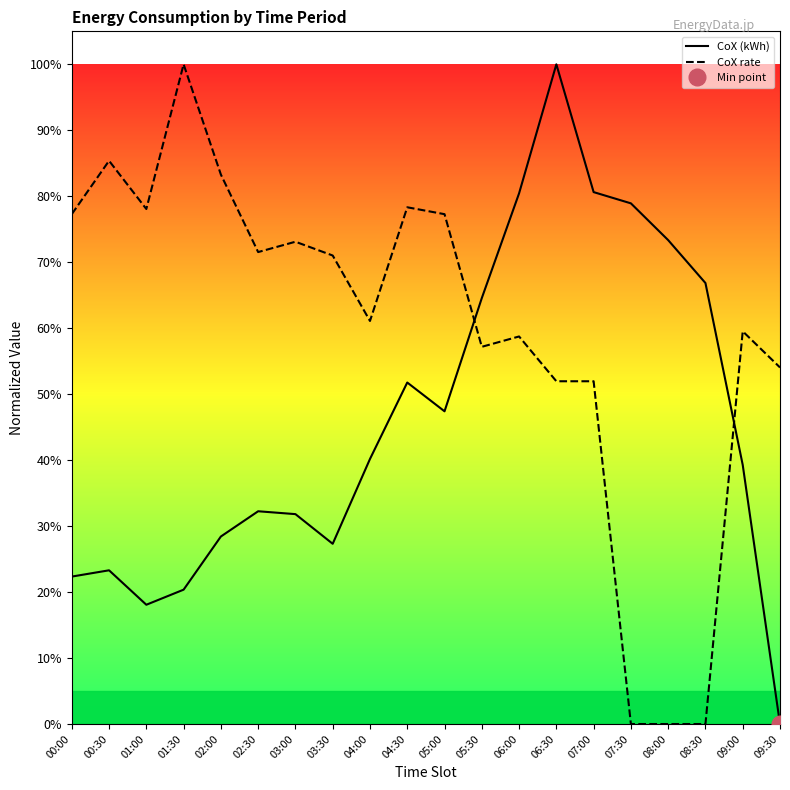

At which label does CoX (kWh) first exceed 40?

04:00